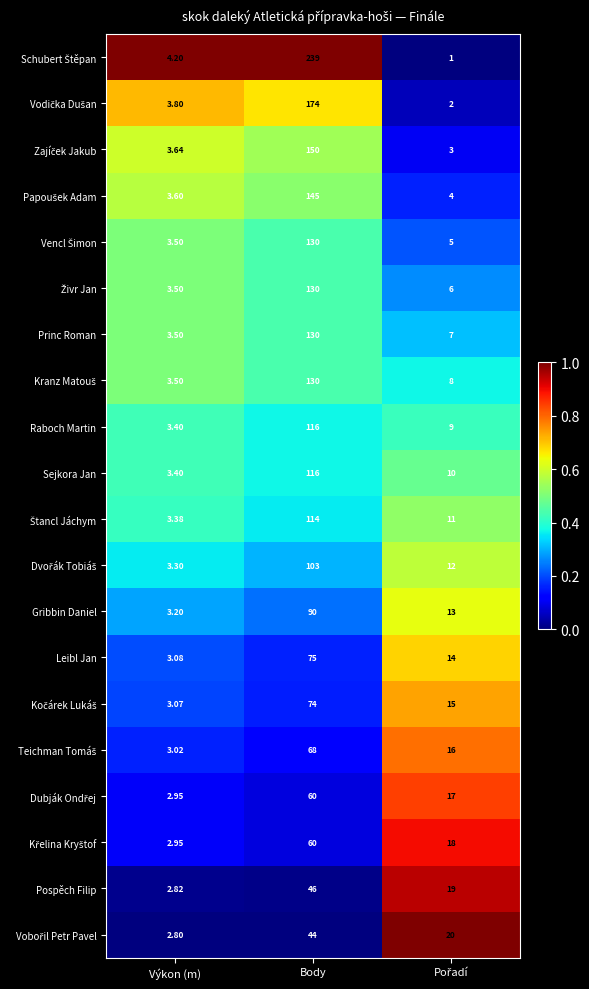

Which category has the highest value across all series?

Body